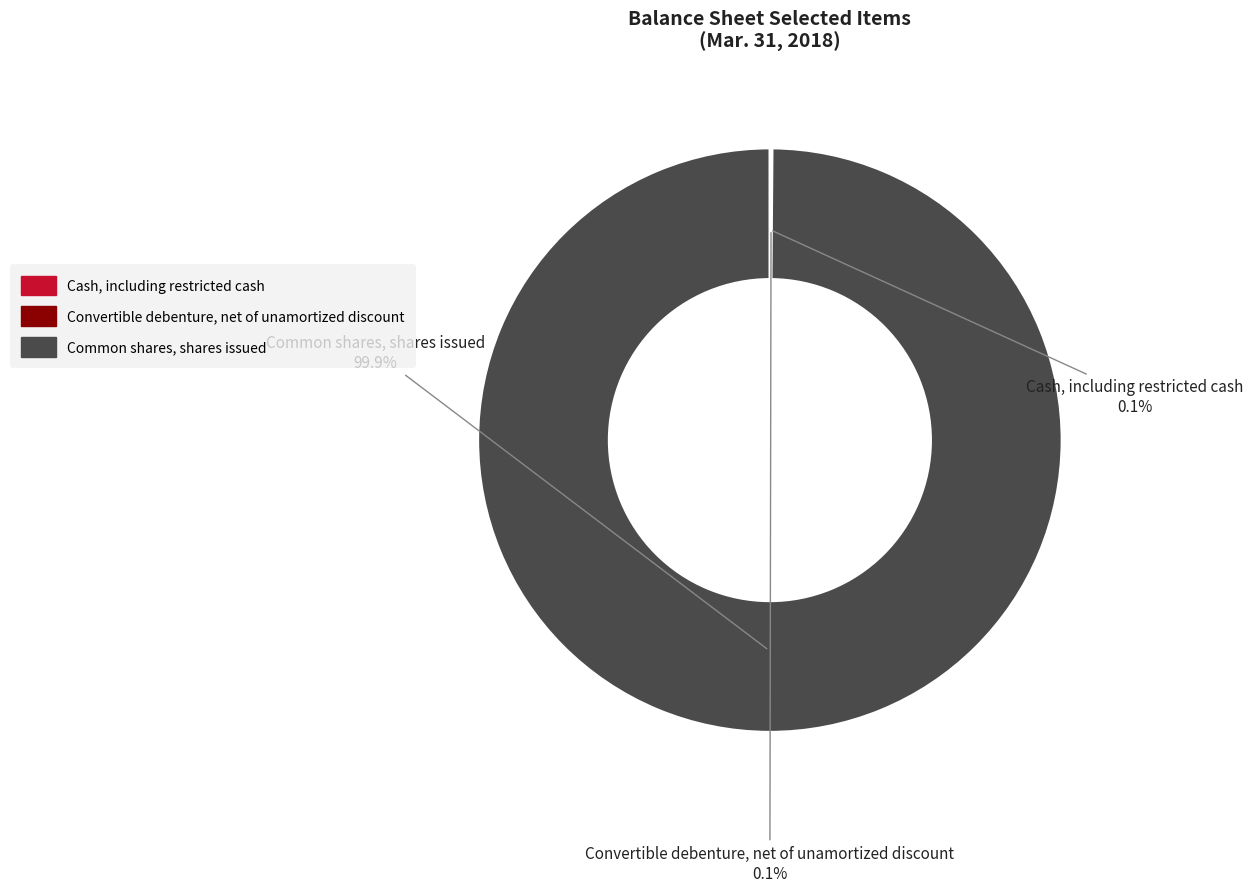

Which slice is the largest?

Common shares, shares issued